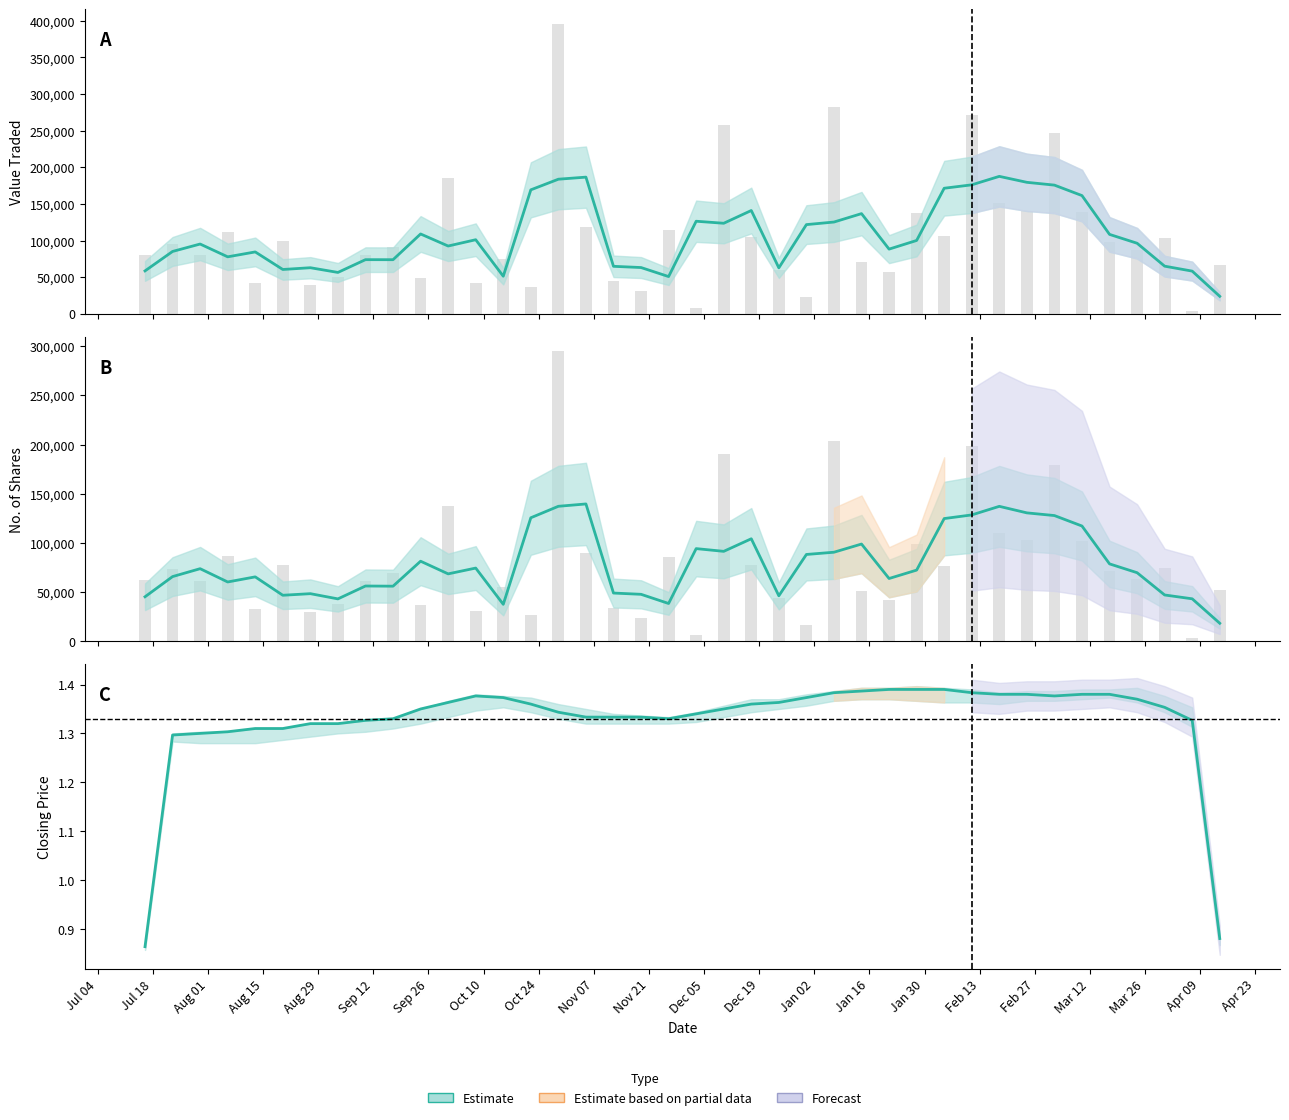

What is the total value across all series at 21?

53772.0